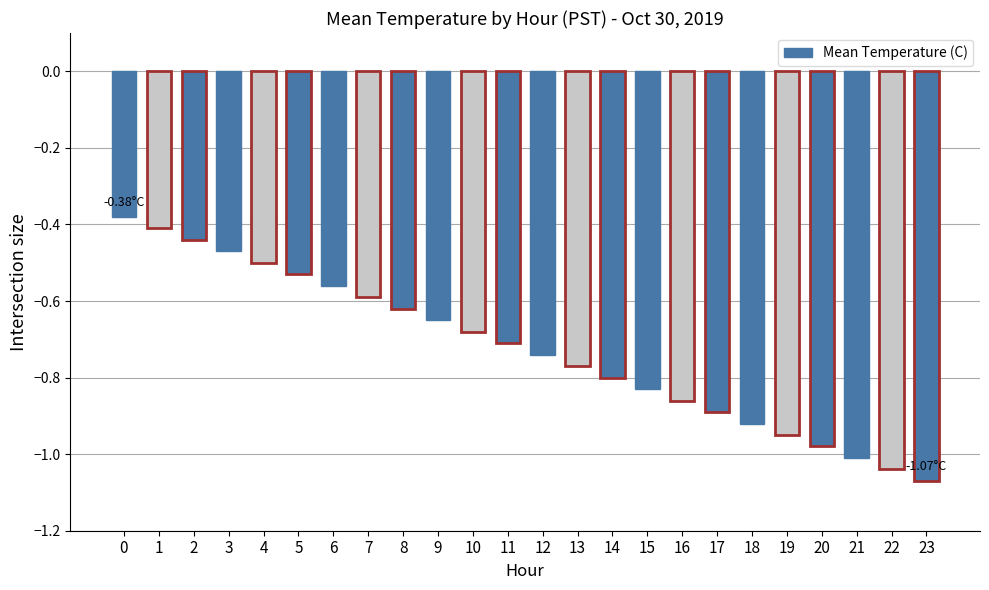

List the labels in order of value, largest first.

0, 1, 2, 3, 4, 5, 6, 7, 8, 9, 10, 11, 12, 13, 14, 15, 16, 17, 18, 19, 20, 21, 22, 23